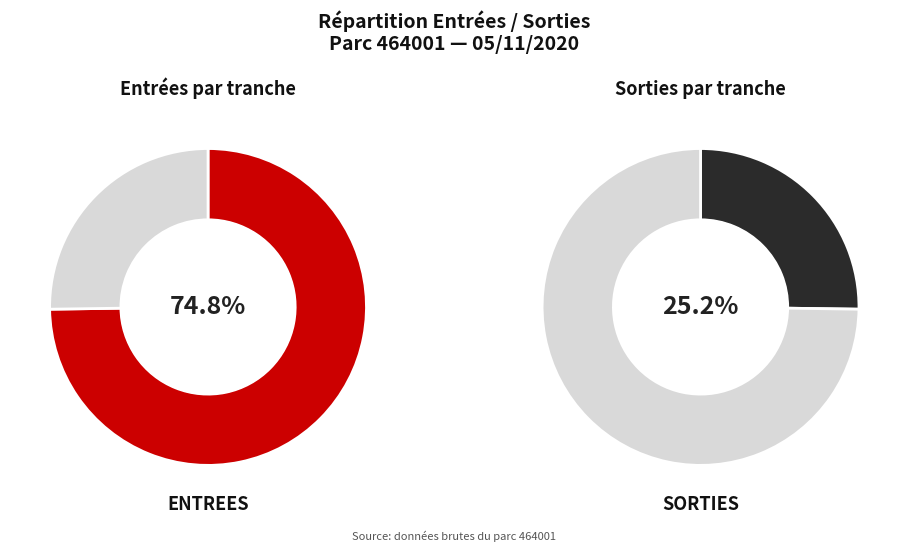

Rank the series by their maximum value, from highest to lowest.

ENTREES, SORTIES